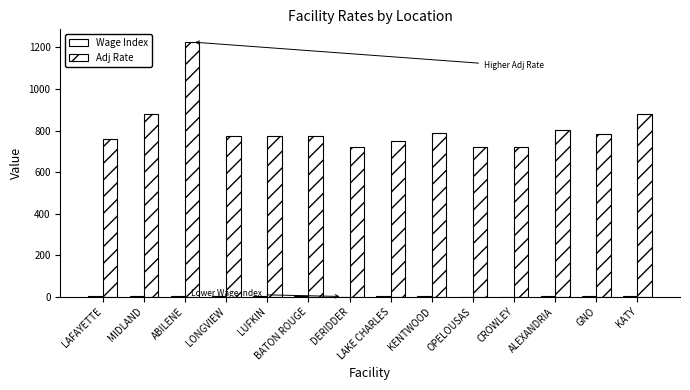

The value of Adj Rate at ABILENE is 438.2. True or false?

False